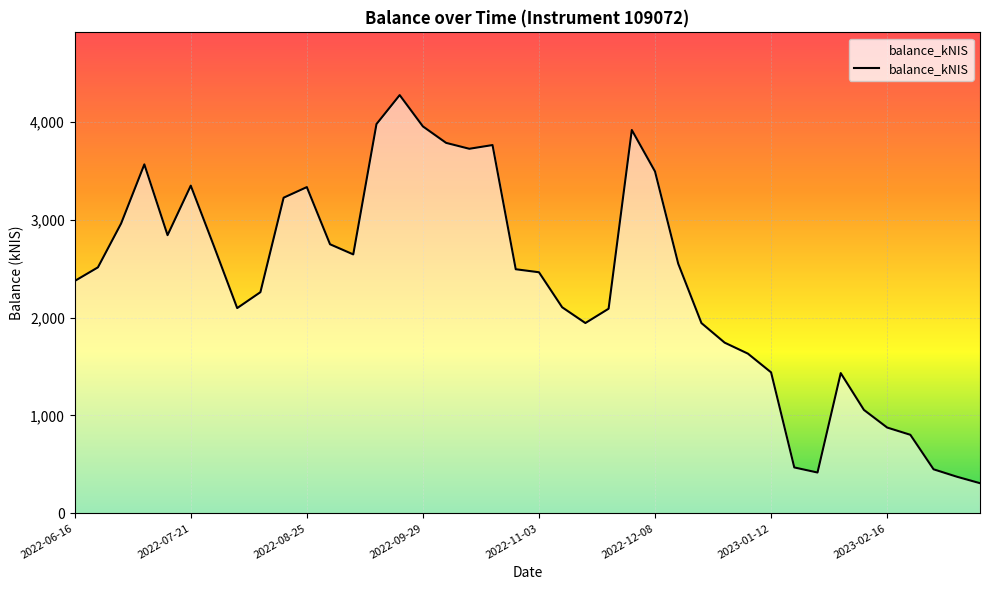

How many distinct data groups are displayed?

1